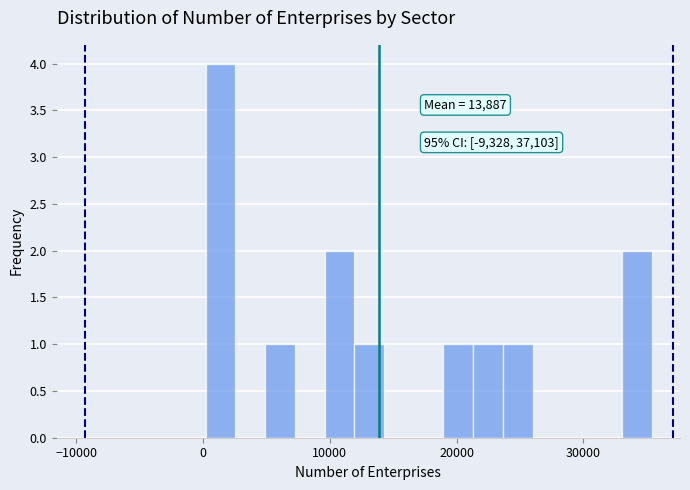

Read against the x-axis, roughly where is the centre of the tallest bar?

1000